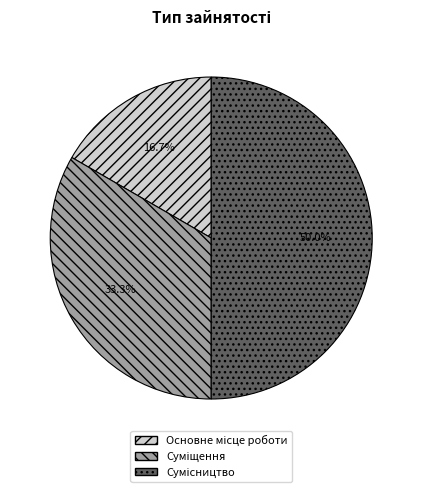

Is it true that Суміщення is 40% of the pie?

False